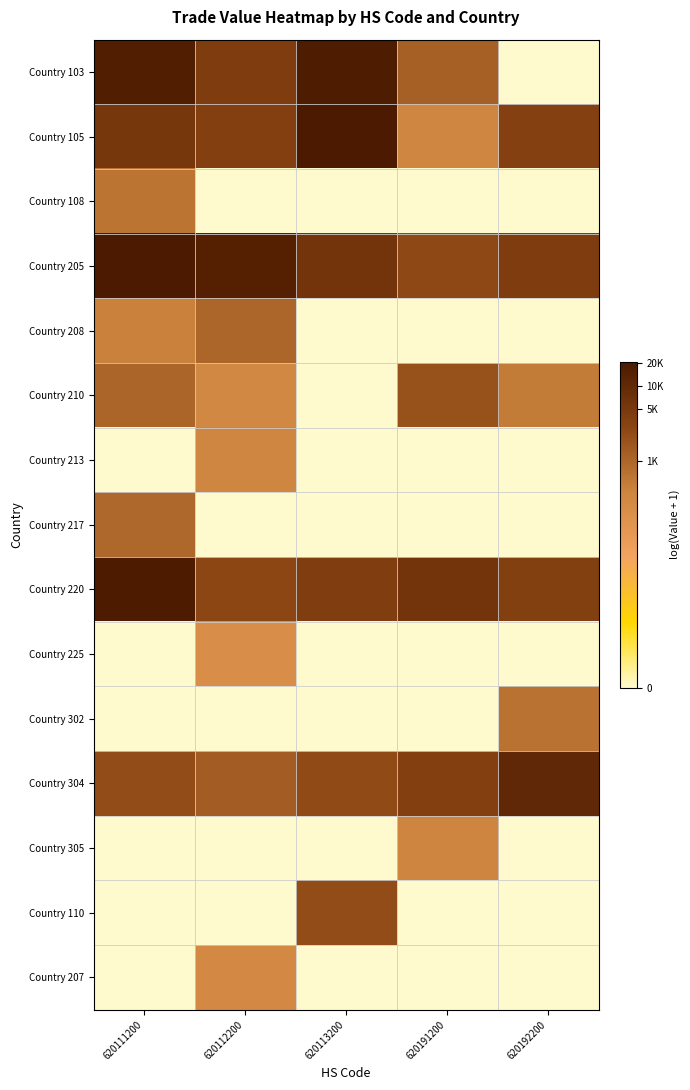

Which series changed the most between 620191200 and 620192200?

Country 103